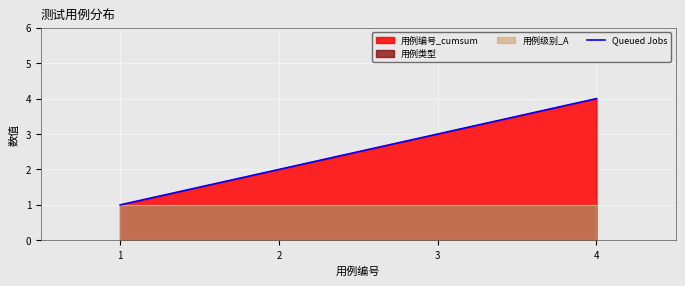

The value at 1 is 1. True or false?

True